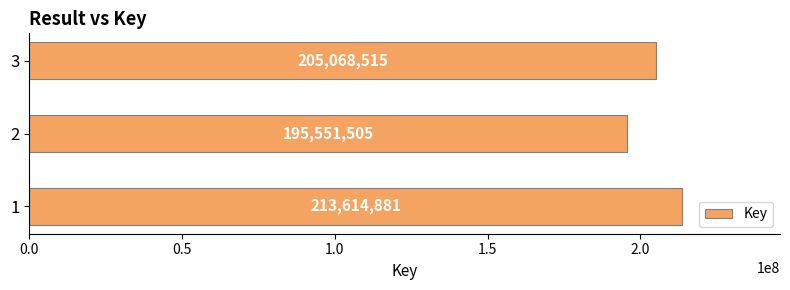

The chart shows a value of 107760730 at 2. True or false?

False